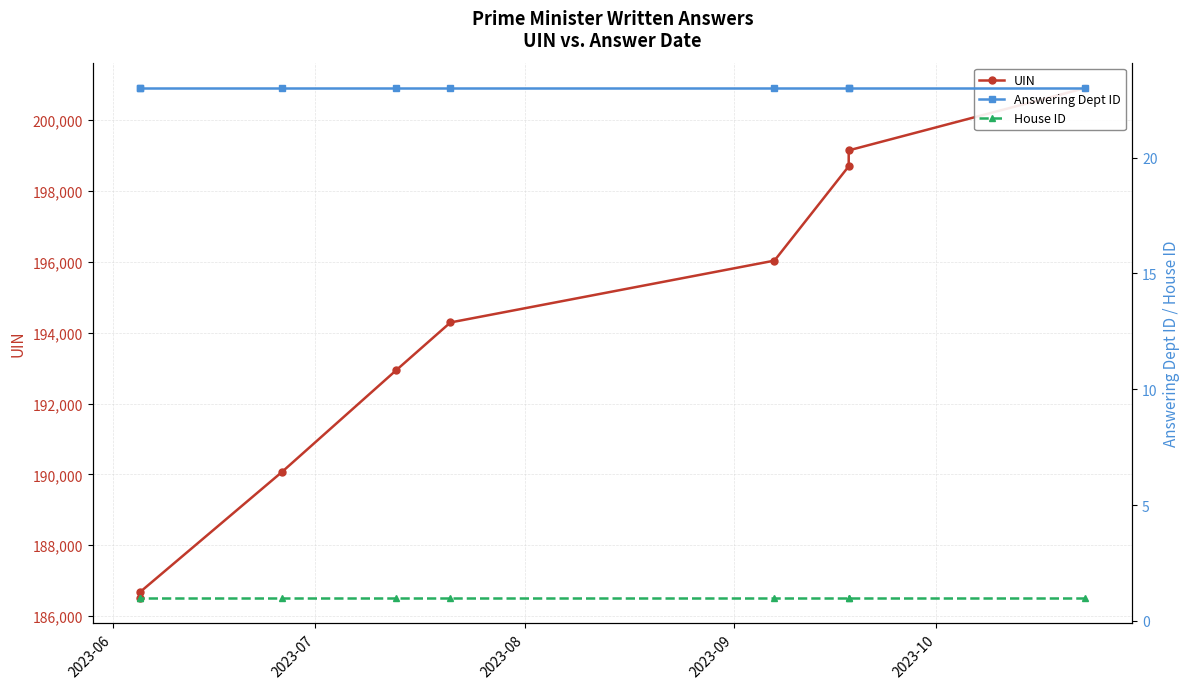

At which category does the chart reach its peak across all series?

2023-06